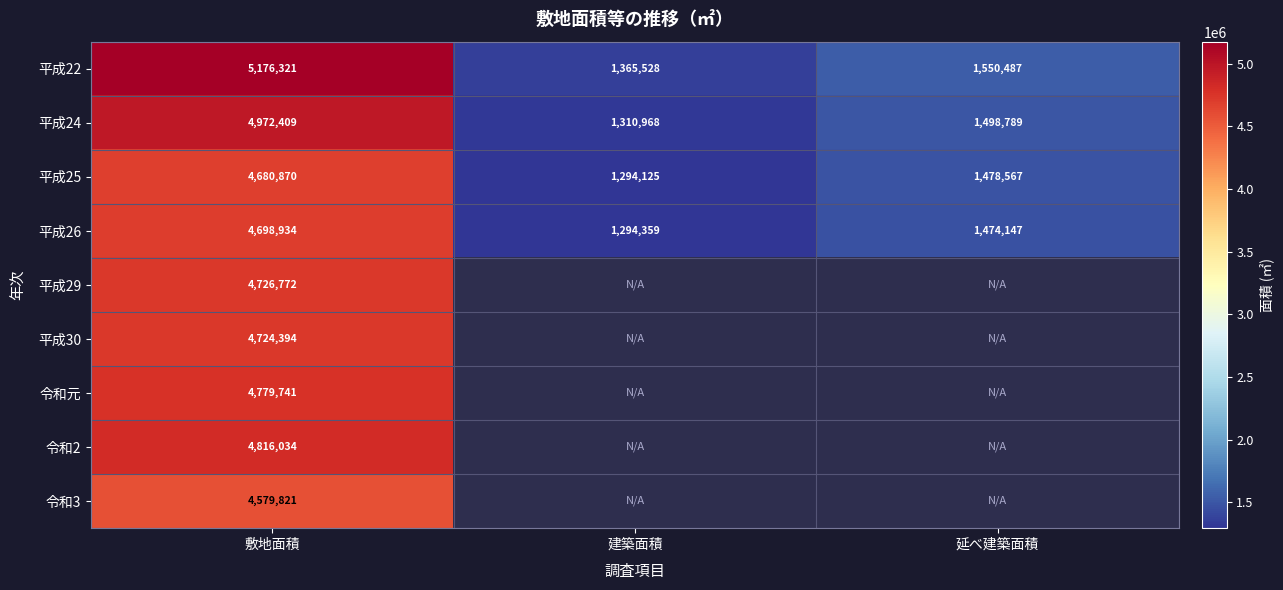

What is the difference between the second highest and minimum values in the 平成25 series?

184442